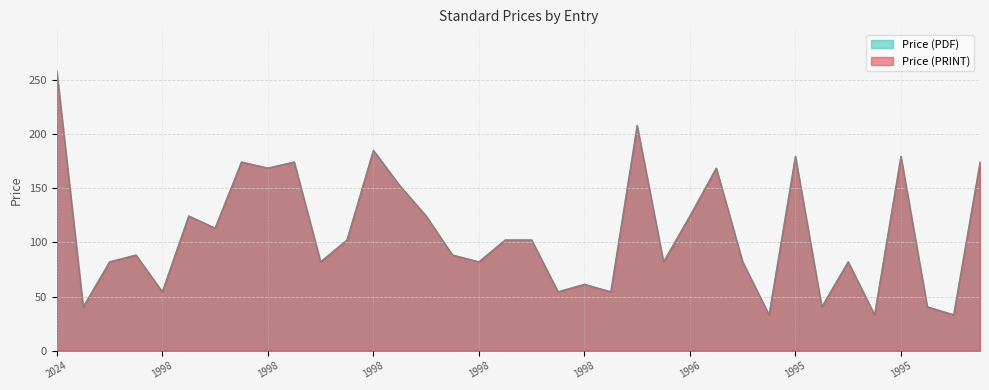

Is the value of Price (PDF) at 1998 greater than the value of Price (PRINT) at 1996?

No